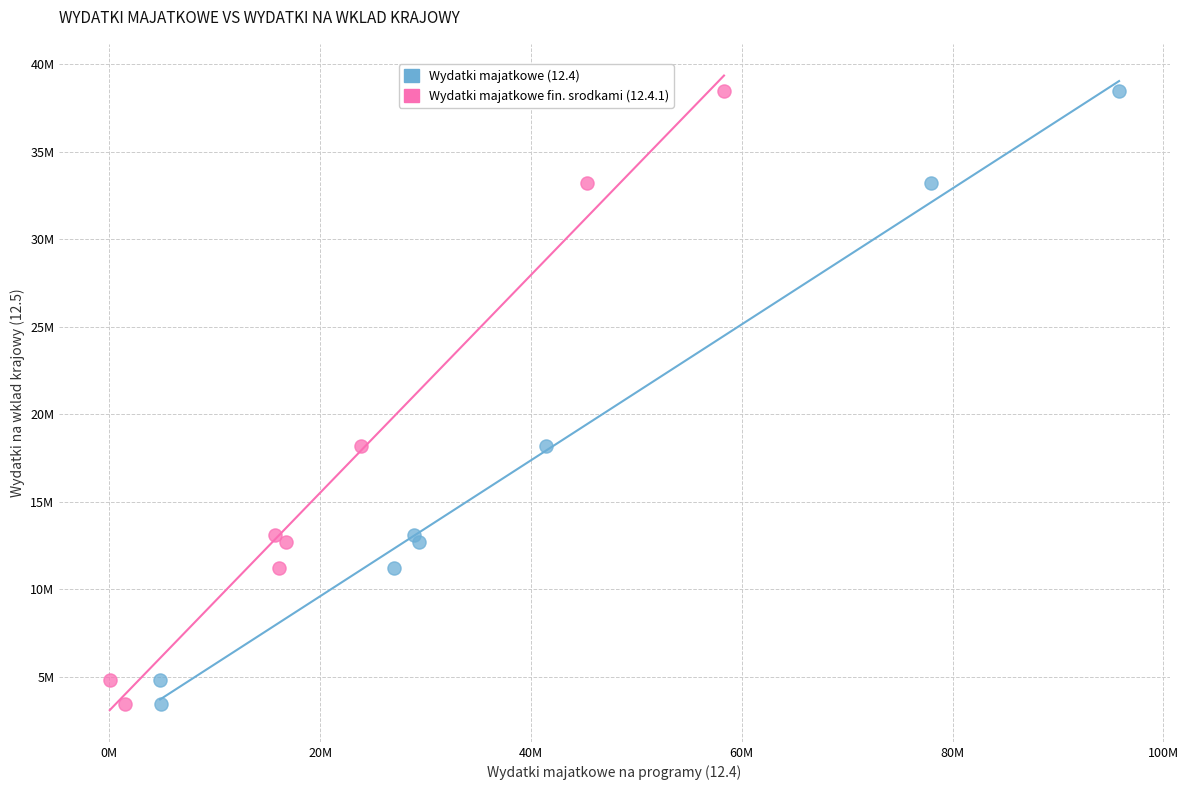

What are all the series names shown in the legend?

Wydatki majatkowe (12.4), Wydatki majatkowe fin. srodkami (12.4.1)